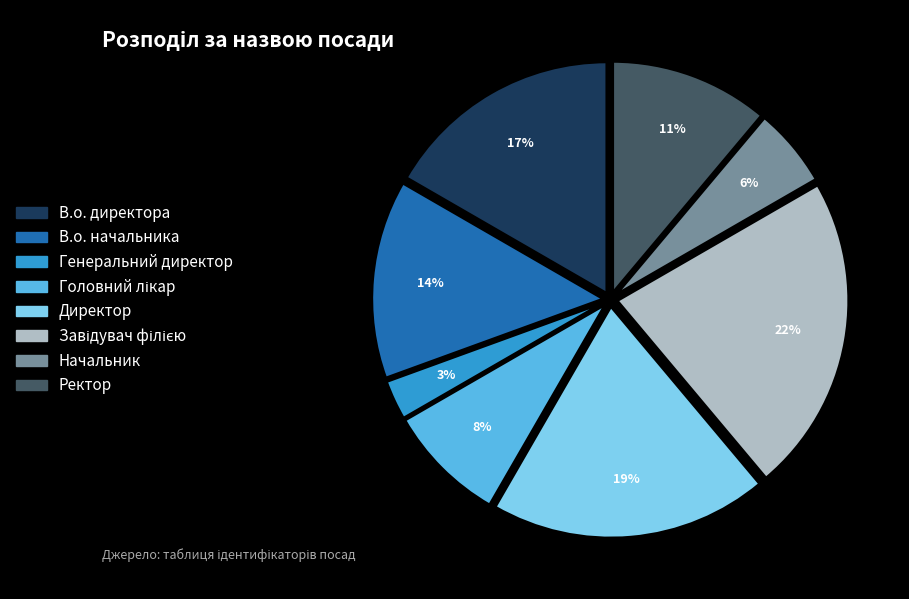

Is there a majority slice in this chart?

No